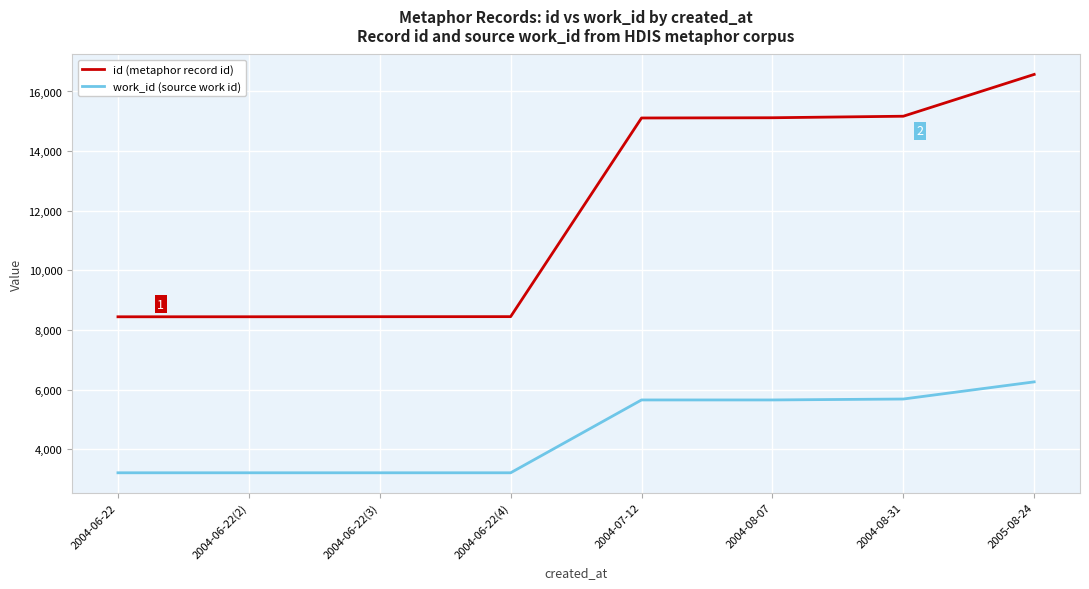

Rank the series by their average value, from lowest to highest.

work_id (source work id), id (metaphor record id)